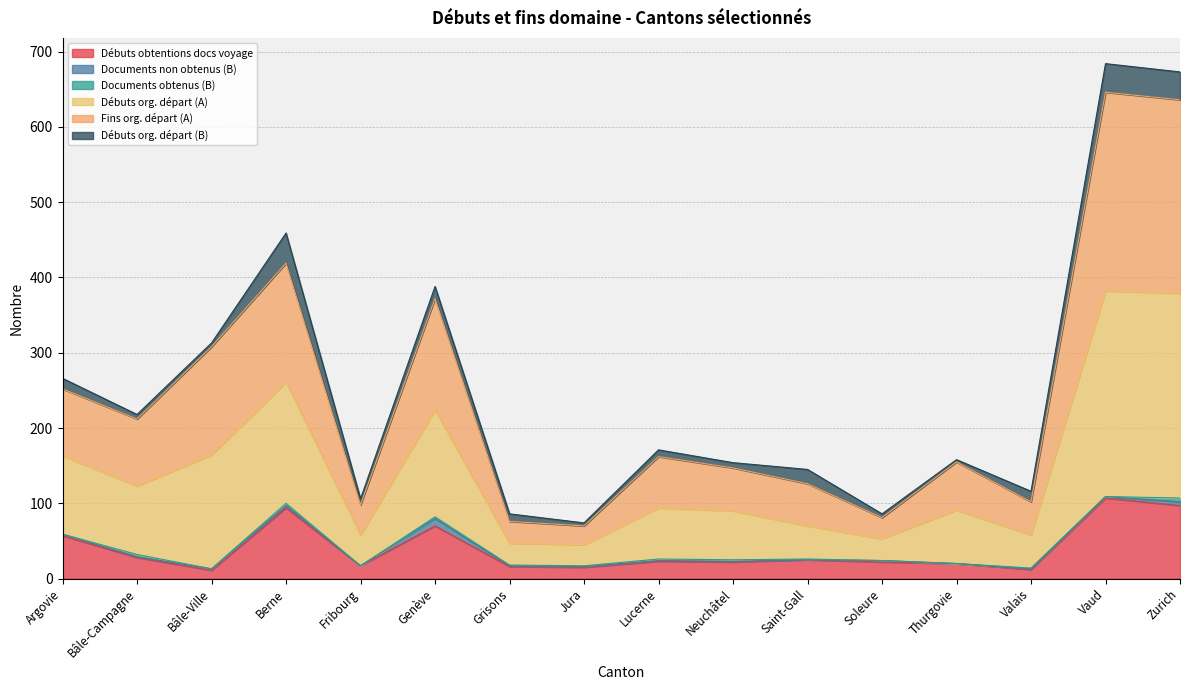

What position from the left is Zurich?

16